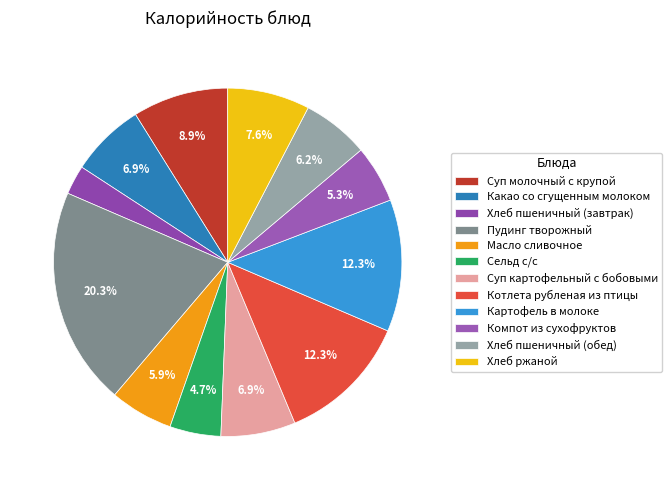

To the nearest percent, what percentage of the pie is Хлеб пшеничный (завтрак)?

3%